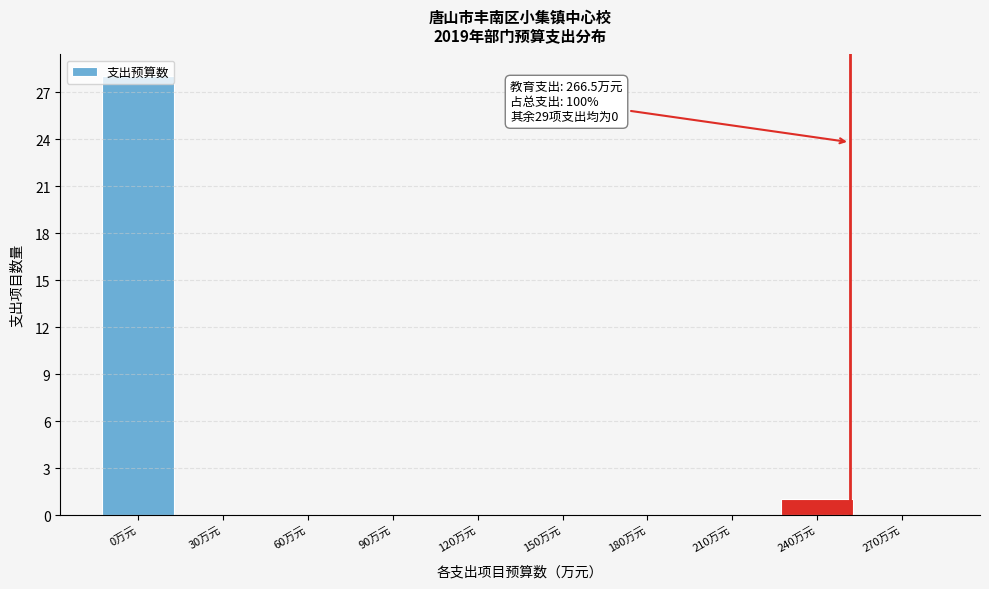

The value at 90万元 is 0. True or false?

True